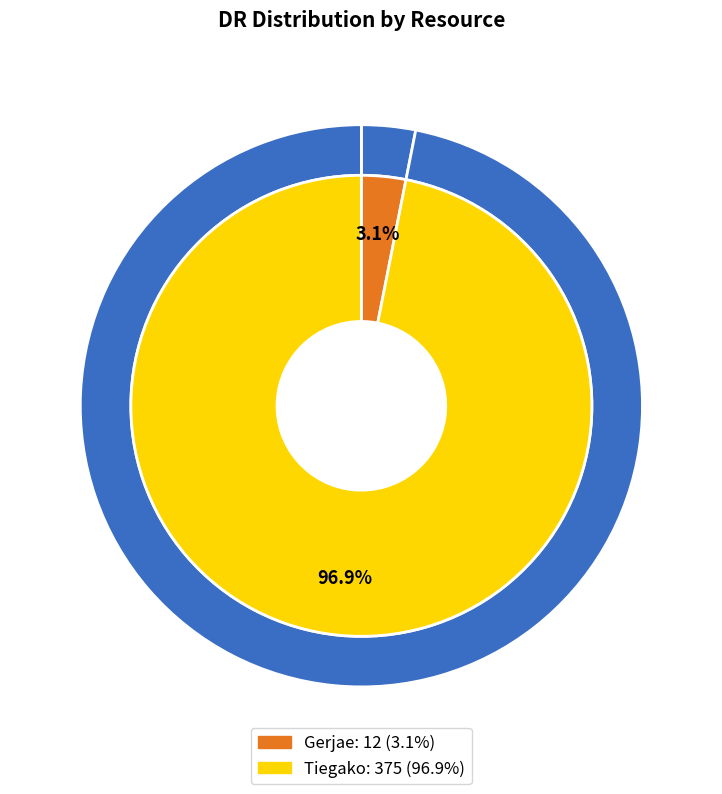

Which category accounts for the majority?

Tiegako